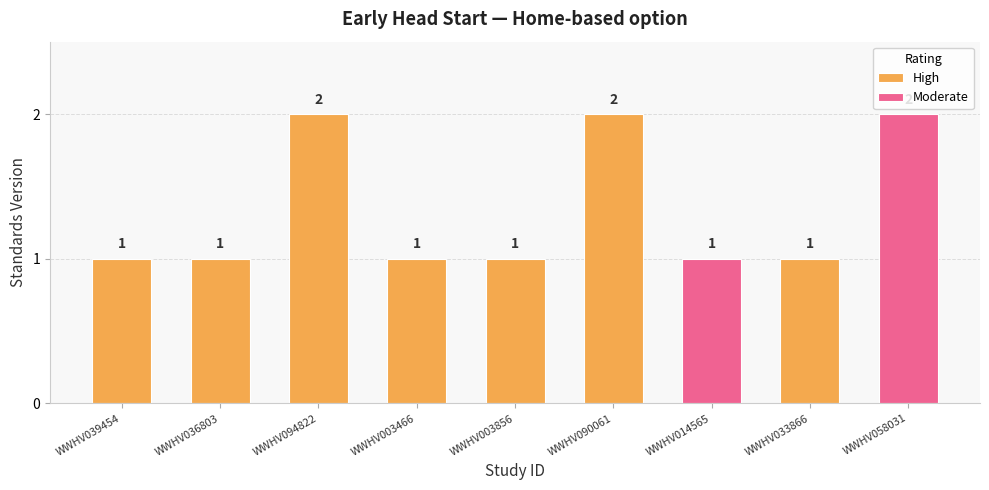

How many values are between 1 and 2?

9